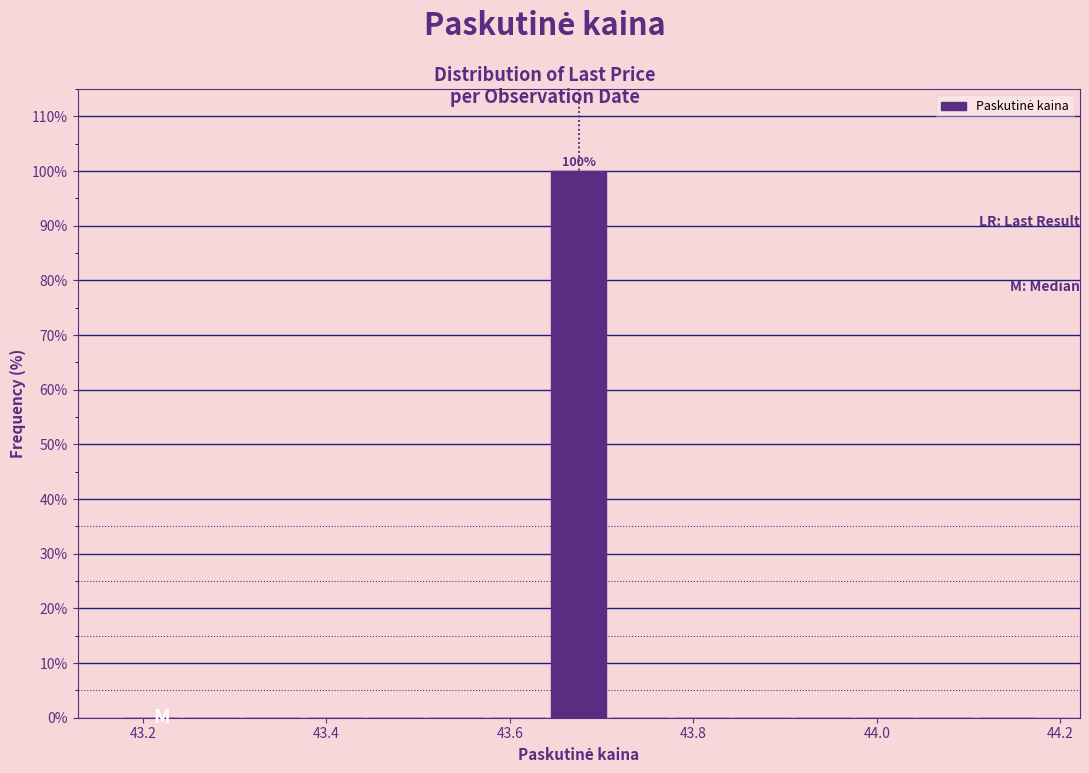

Read against the x-axis, roughly where is the centre of the tallest bar?

43.68